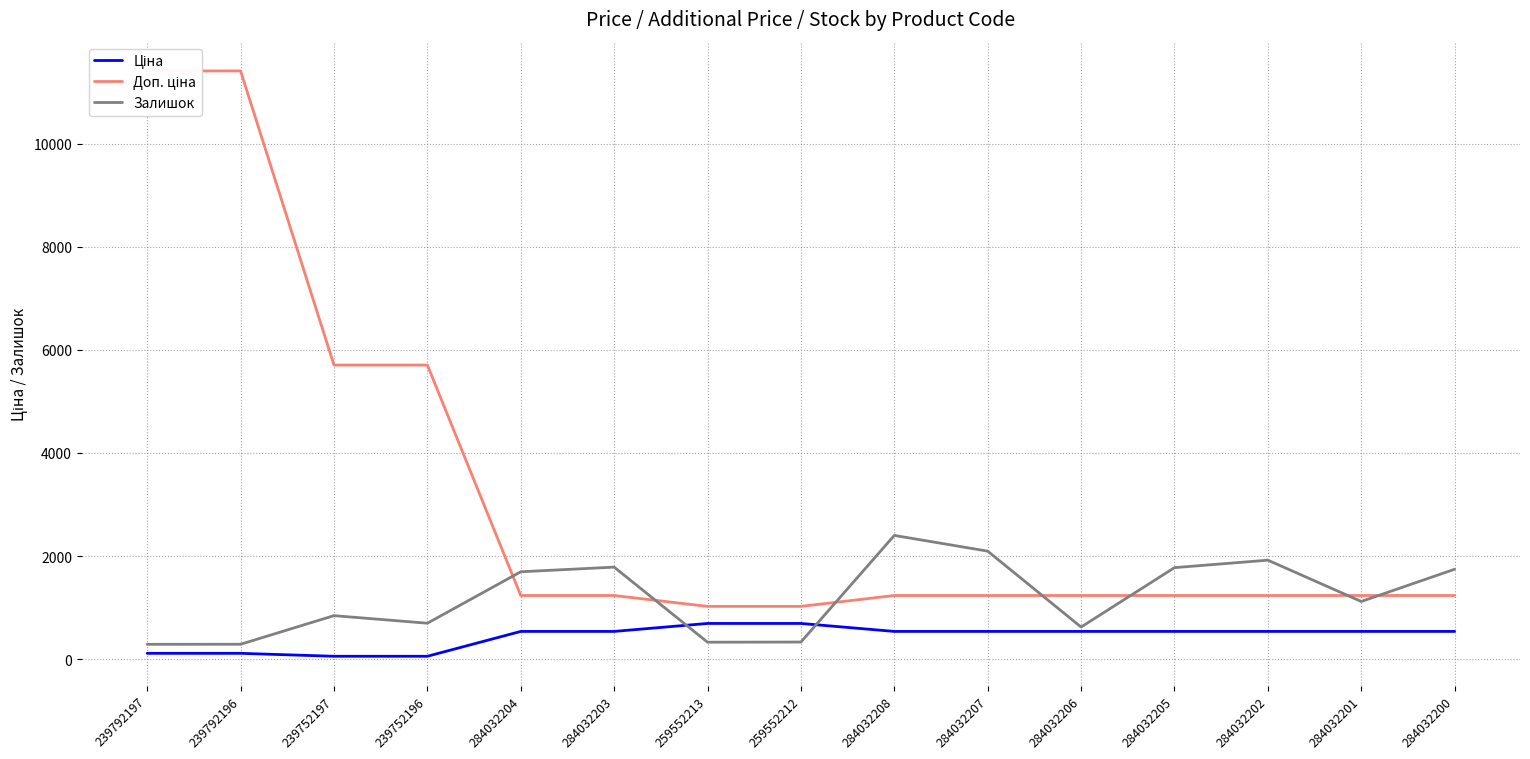

What is the label of the 15th point from the right?

239792197